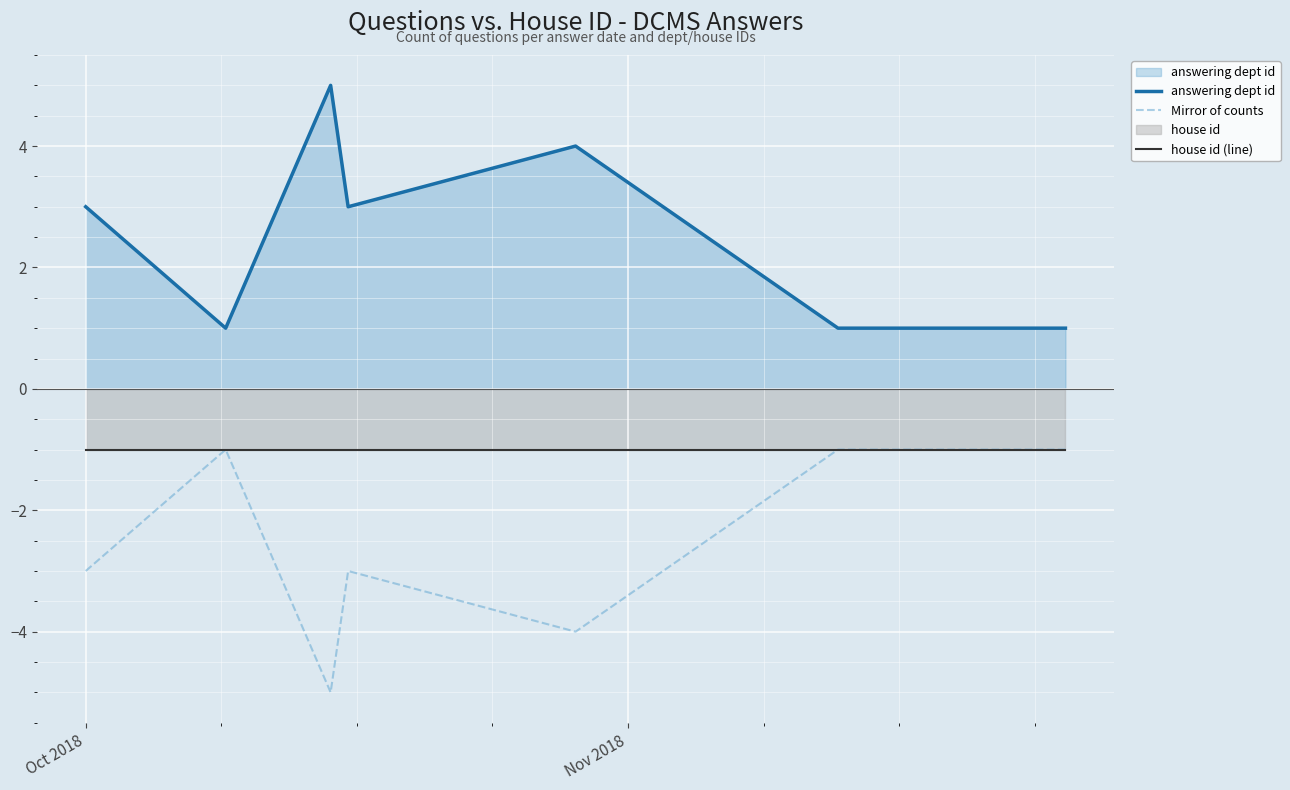

What are all the series names shown in the legend?

answering dept id, Mirror of counts, house id (line)